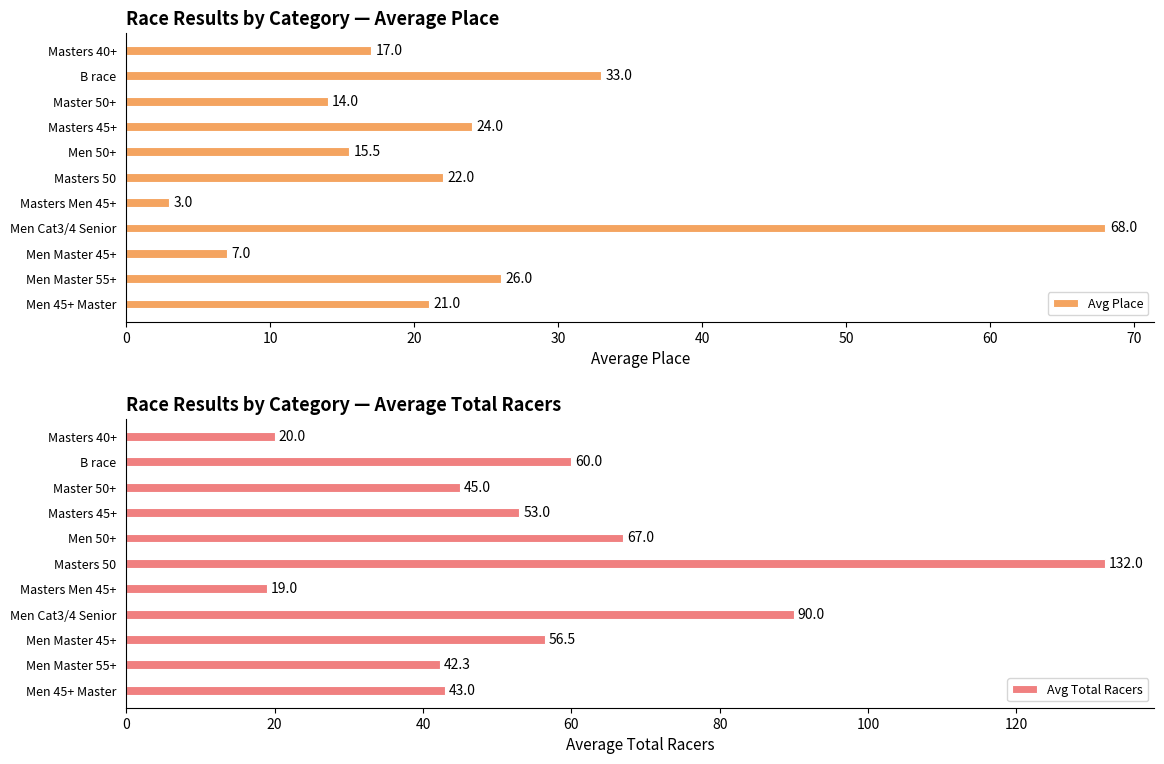

What is the average value of the Avg Total Racers series?

57.1